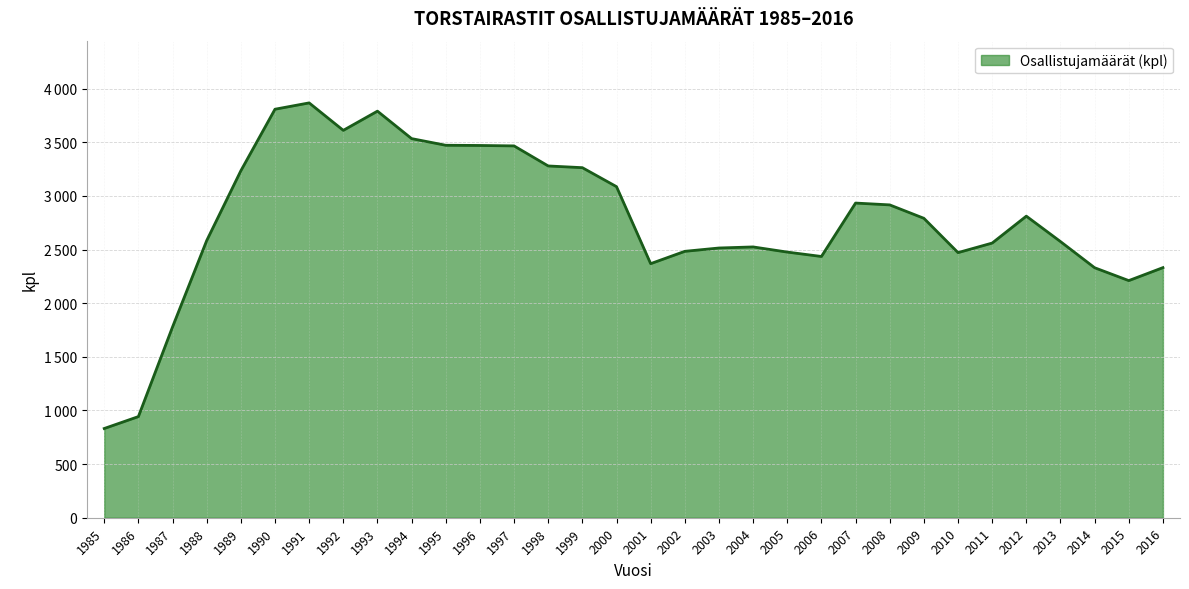

Reading left to right, list all the values displayed in this chart.

832	943	1779	2584	3235	3809	3868	3612	3791	3535	3473	3471	3467	3280	3264	3087	2369	2484	2515	2525	2477	2436	2934	2917	2792	2472	2561	2812	2575	2331	2211	2332